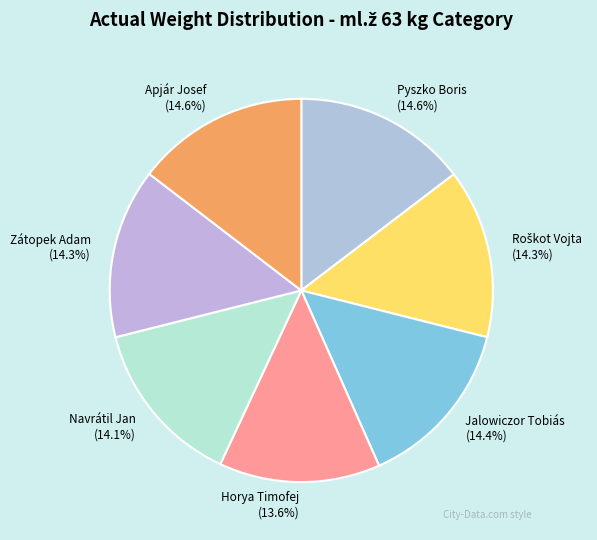

What portion of the pie excludes Jalowiczor Tobiás?

85.6%